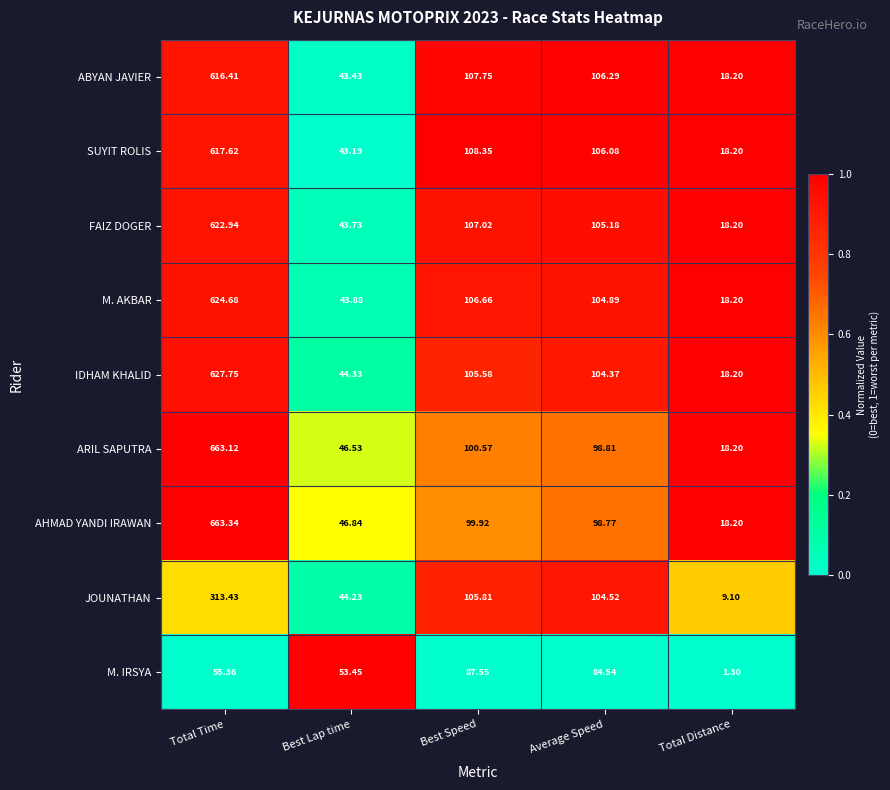

At which label does AHMAD YANDI IRAWAN first exceed 98?

Total Time